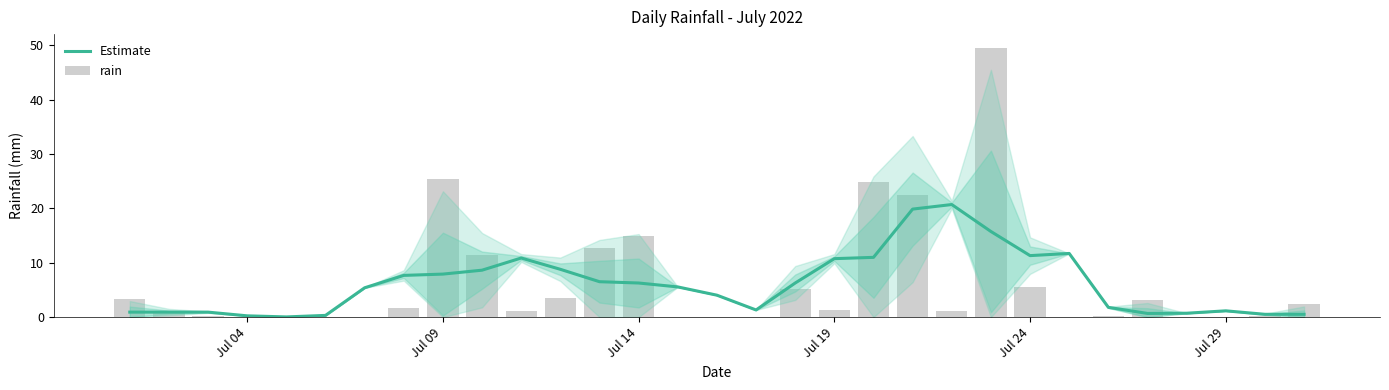

Reading left to right, list all the values displayed in this chart.

Estimate: 0.9	0.9	0.9	0.2	0.0	0.3	5.4	7.7	7.9	8.6	10.9	8.8	6.5	6.3	5.6	4.0	1.3	6.3	10.8	11.0	19.9	20.7	15.8	11.3	11.7	1.8	0.7	0.7	1.2	0.5	0.5
rain: 3.4	1.0	0.2	0.0	0.0	0.0	0.0	1.6	25.4	11.4	1.2	3.6	12.8	15.0	0.0	0.0	0.0	5.2	1.4	24.8	22.4	1.2	49.6	5.6	0.0	0.2	3.2	0.0	0.0	0.2	2.4